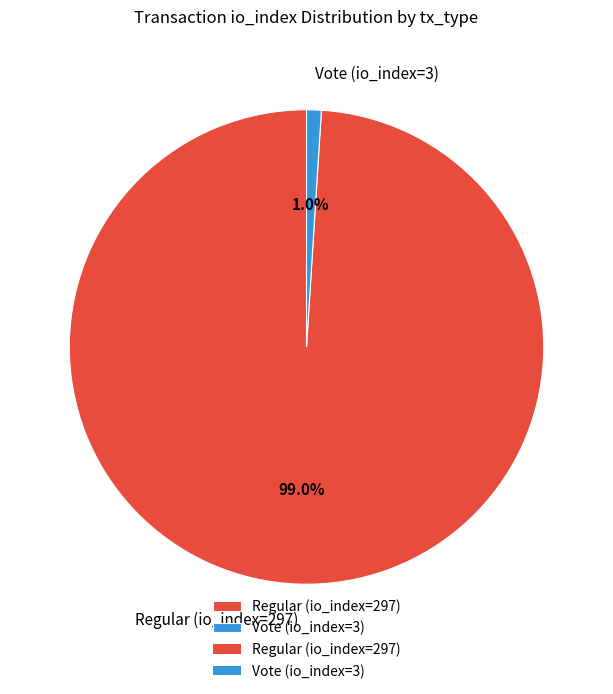

What is the smallest slice in the pie chart?

Vote (io_index=3)